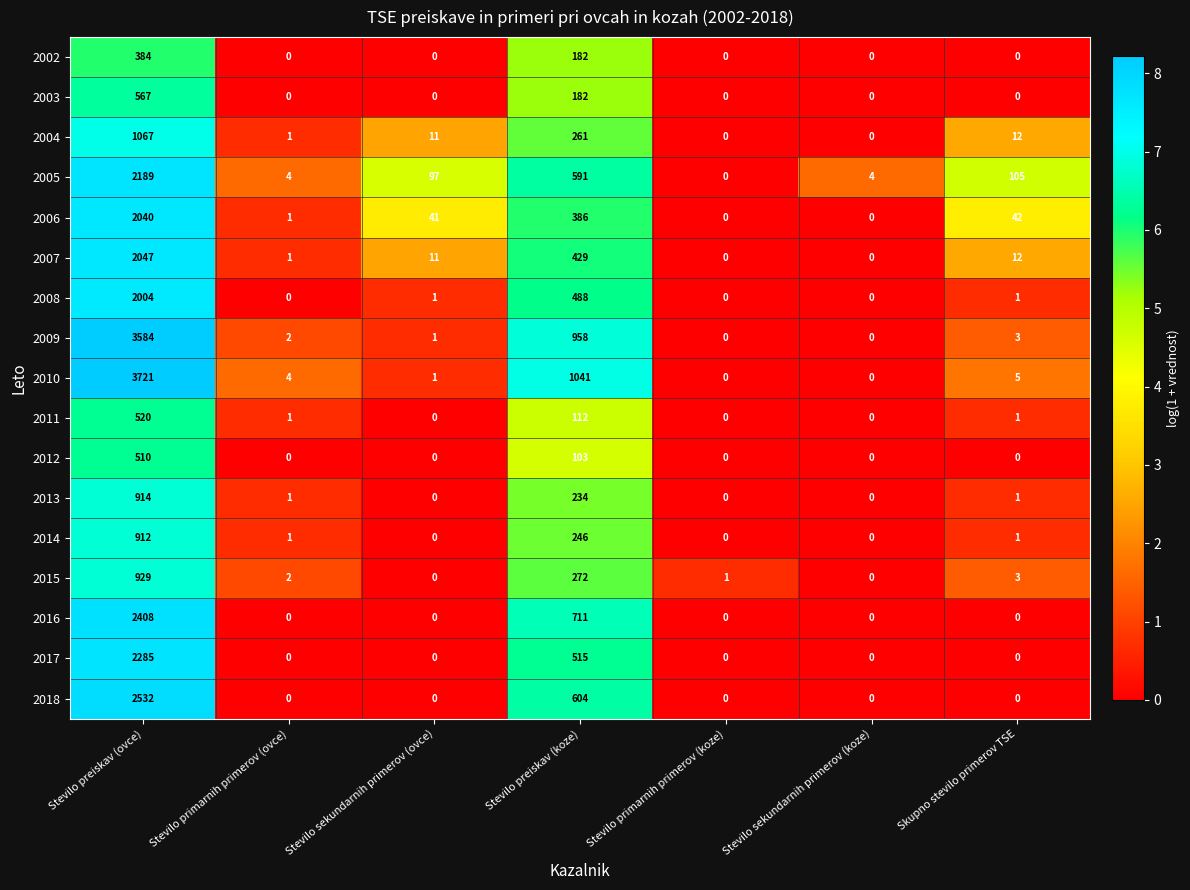

Is the value of 2005 at Stevilo preiskav (ovce) greater than the value of 2011 at Stevilo preiskav (koze)?

Yes